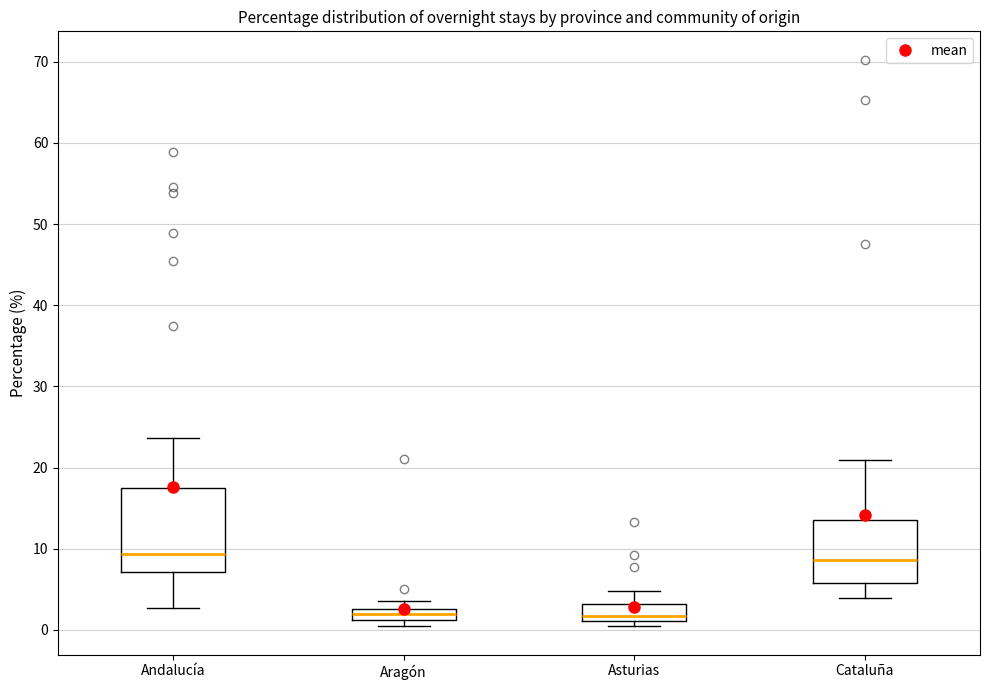

Which box is the tallest, from its lower edge to its upper edge?

Andalucía